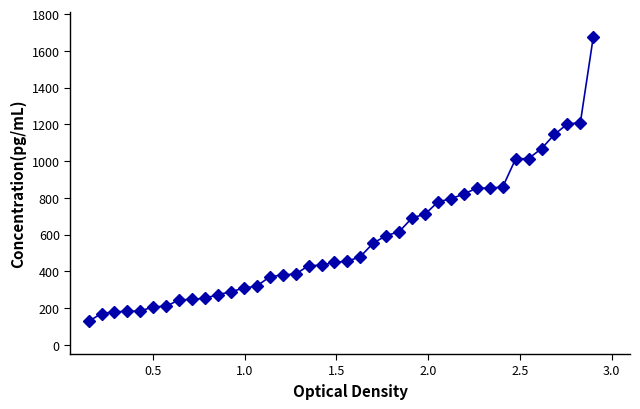

What is the average value?

576